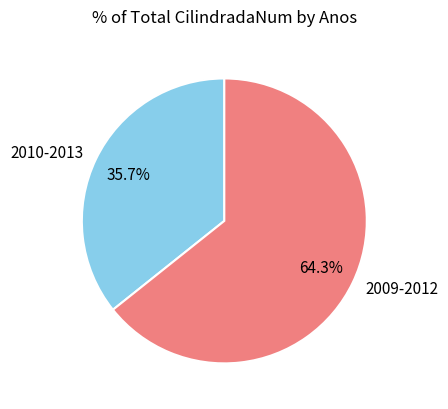

What is the smallest slice in the pie chart?

2010-2013